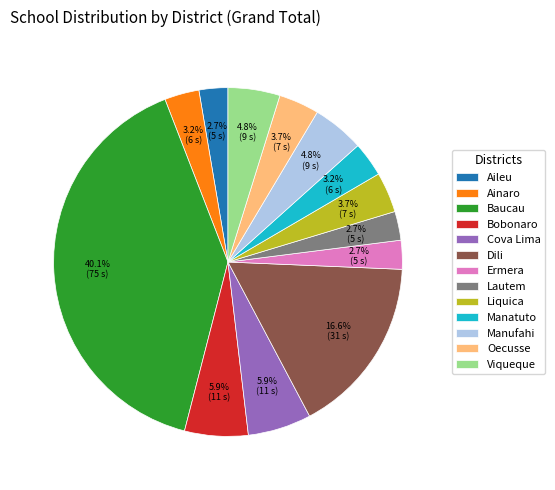

To the nearest percent, what is the difference between the Dili and Oecusse slice percentages?

13%